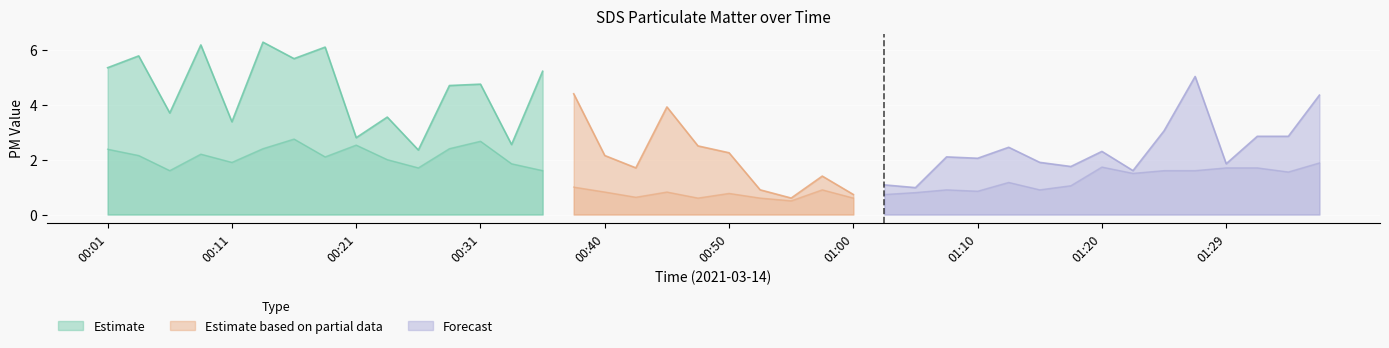

Reading right to left, what are all the values shown in this chart?

SDS_P1: 01:37=4.3	01:34=2.9	01:32=2.9	01:29=1.9	01:27=5.0	01:25=3.0	01:22=1.6	01:20=2.3	01:17=1.8	01:15=1.9	01:12=2.5	01:10=2.0	01:07=2.1	01:05=1.0	01:02=1.1	01:00=0.7	00:58=1.4	00:55=0.6	00:53=0.9	00:50=2.2	00:48=2.5	00:45=3.9	00:43=1.7	00:40=2.1	00:38=4.4	00:36=5.2	00:33=2.5	00:31=4.8	00:28=4.7	00:26=2.4	00:23=3.5	00:21=2.8	00:18=6.1	00:16=5.7	00:13=6.3	00:11=3.4	00:09=6.2	00:06=3.7	00:04=5.8	00:01=5.3
SDS_P2: 01:37=1.9	01:34=1.6	01:32=1.7	01:29=1.7	01:27=1.6	01:25=1.6	01:22=1.5	01:20=1.7	01:17=1.1	01:15=0.9	01:12=1.2	01:10=0.8	01:07=0.9	01:05=0.8	01:02=0.7	01:00=0.6	00:58=0.9	00:55=0.5	00:53=0.6	00:50=0.8	00:48=0.6	00:45=0.8	00:43=0.6	00:40=0.8	00:38=1.0	00:36=1.6	00:33=1.9	00:31=2.7	00:28=2.4	00:26=1.7	00:23=2.0	00:21=2.5	00:18=2.1	00:16=2.8	00:13=2.4	00:11=1.9	00:09=2.2	00:06=1.6	00:04=2.1	00:01=2.4